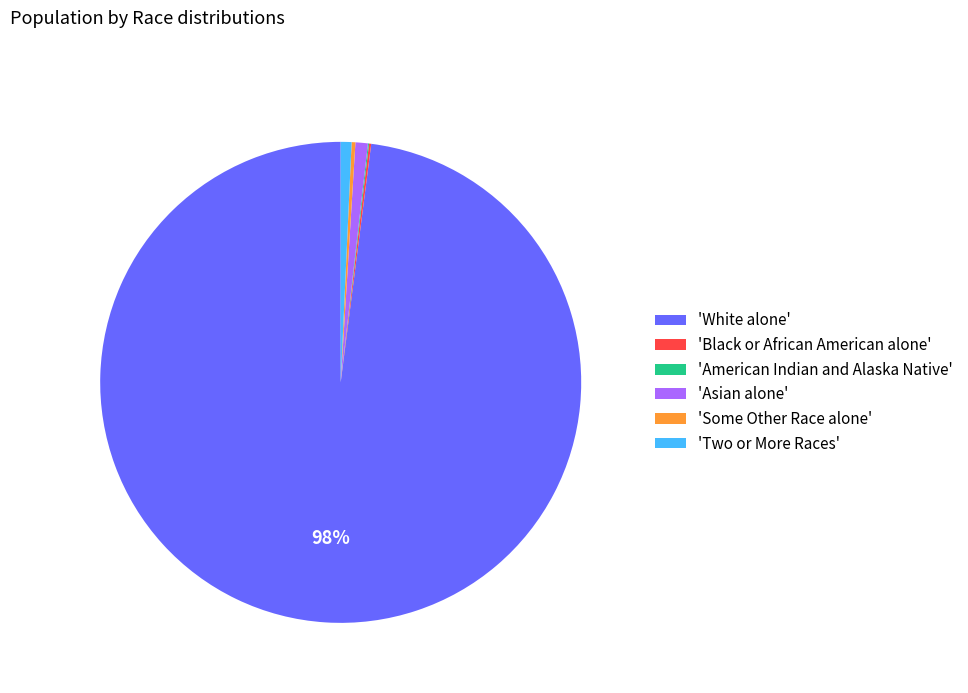

True or false: 'Two or More Races' accounts for 1% of the total.

True